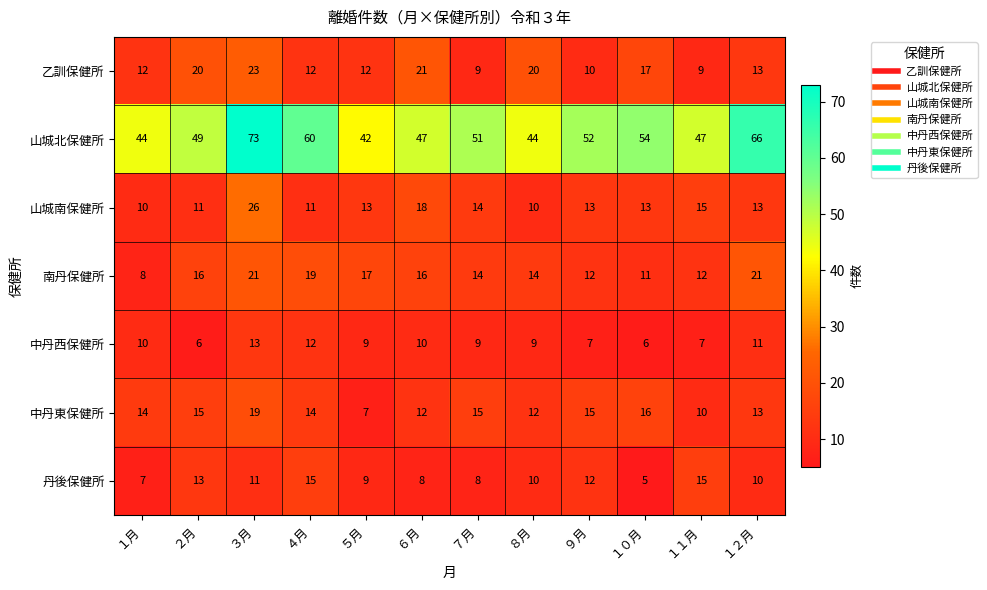

List the series in order of their peak value, lowest first.

中丹西保健所, 丹後保健所, 中丹東保健所, 南丹保健所, 乙訓保健所, 山城南保健所, 山城北保健所